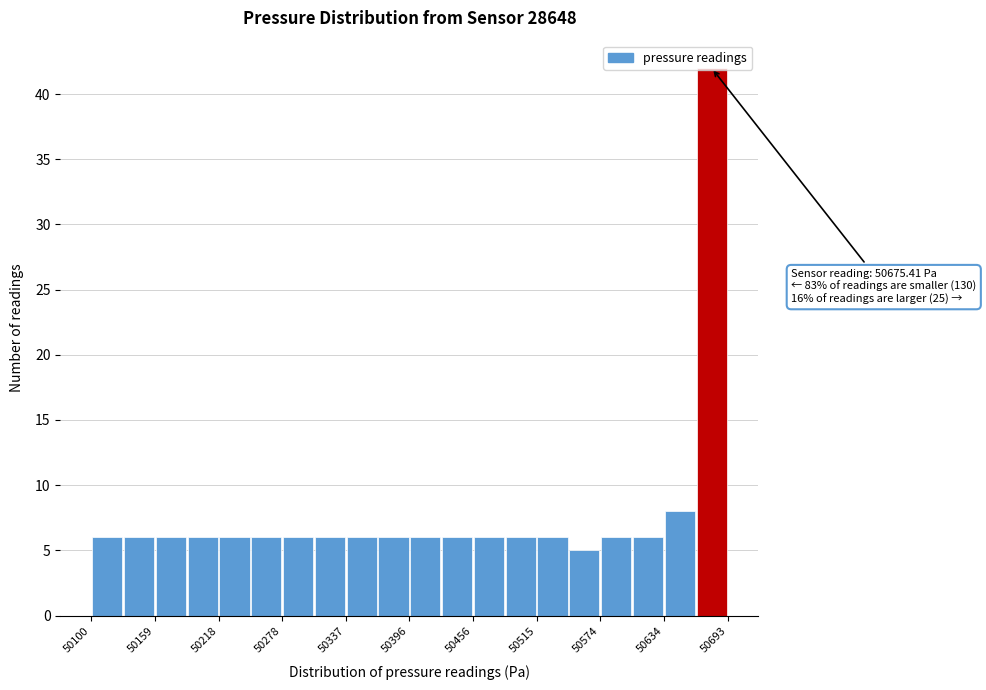

Read against the x-axis, roughly where is the centre of the tallest bar?

50680